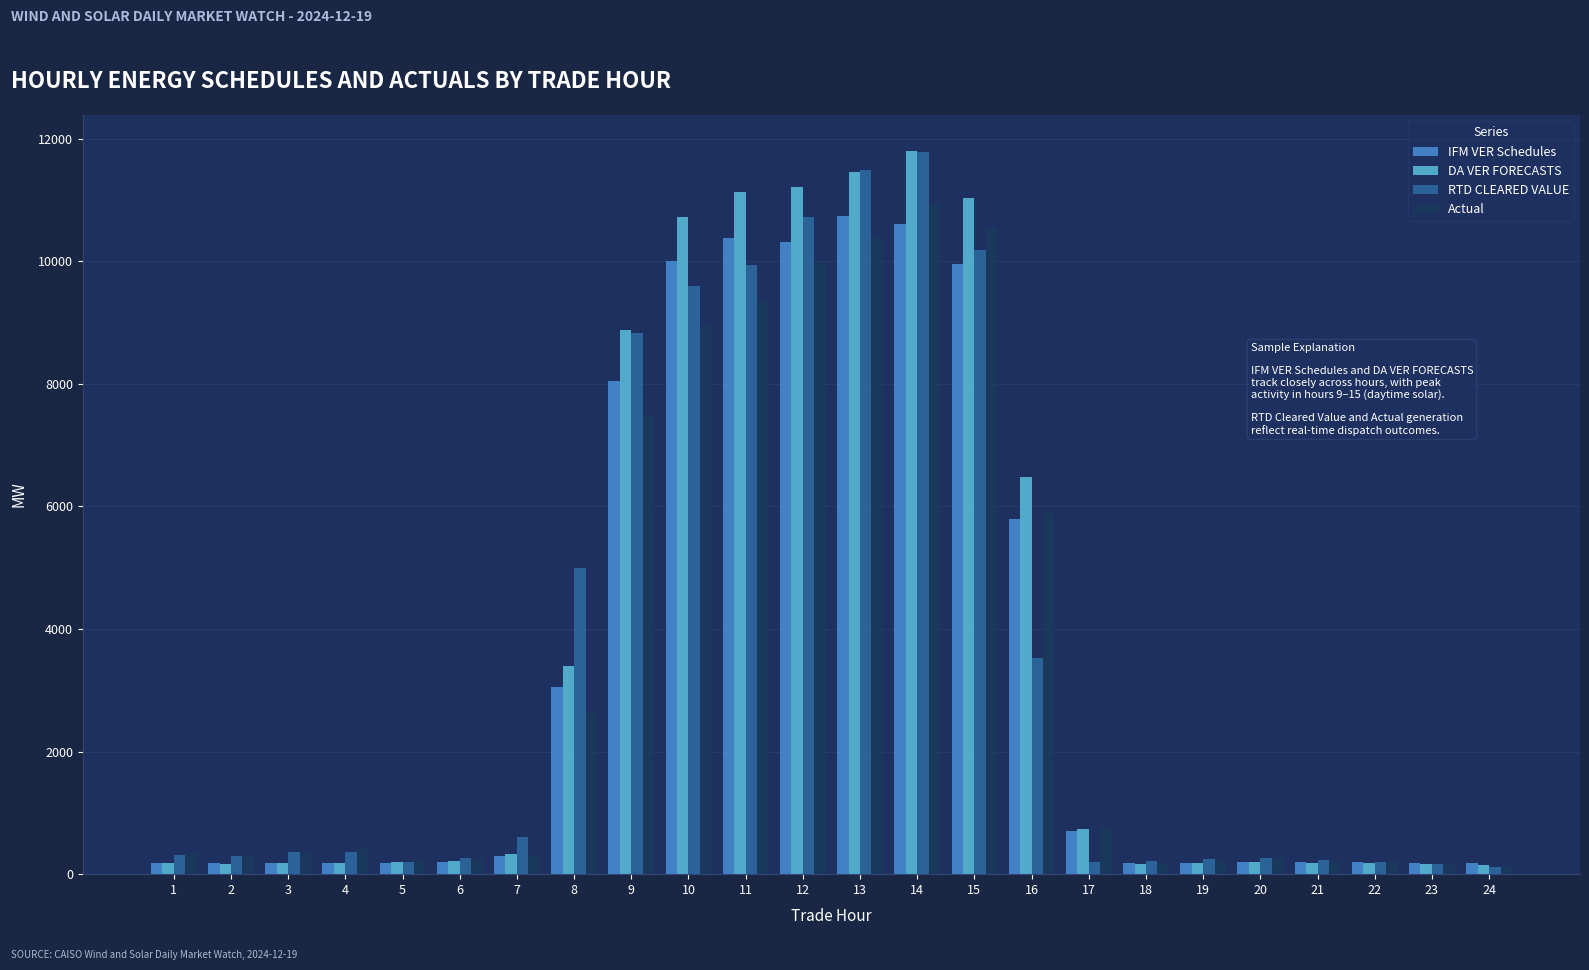

Which series changed the most between 8 and 18?

RTD CLEARED VALUE